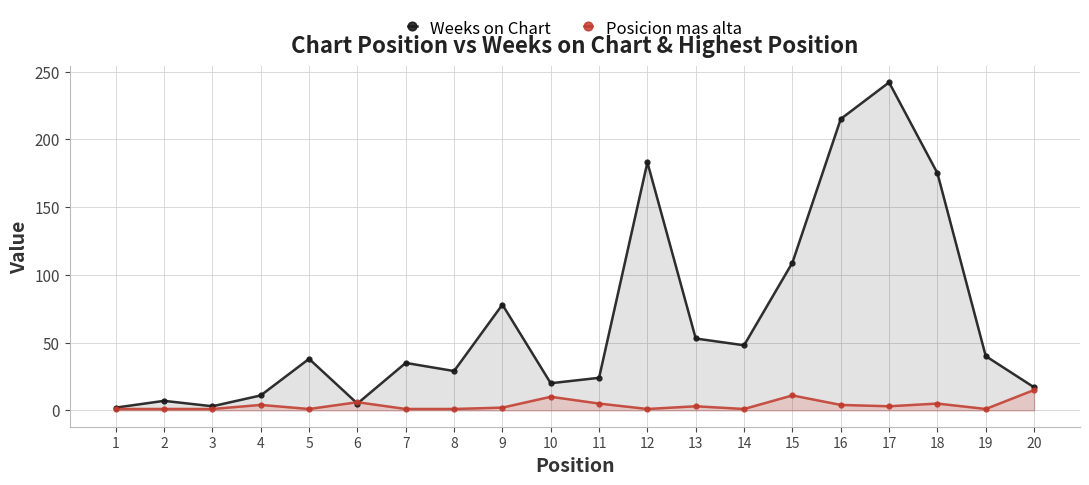

True or false: Posicion mas alta and Weeks on Chart cross at least once.

True